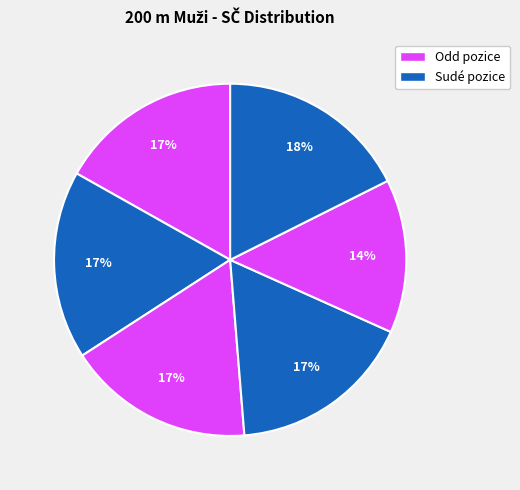

Count the number of slices in the pie.

6